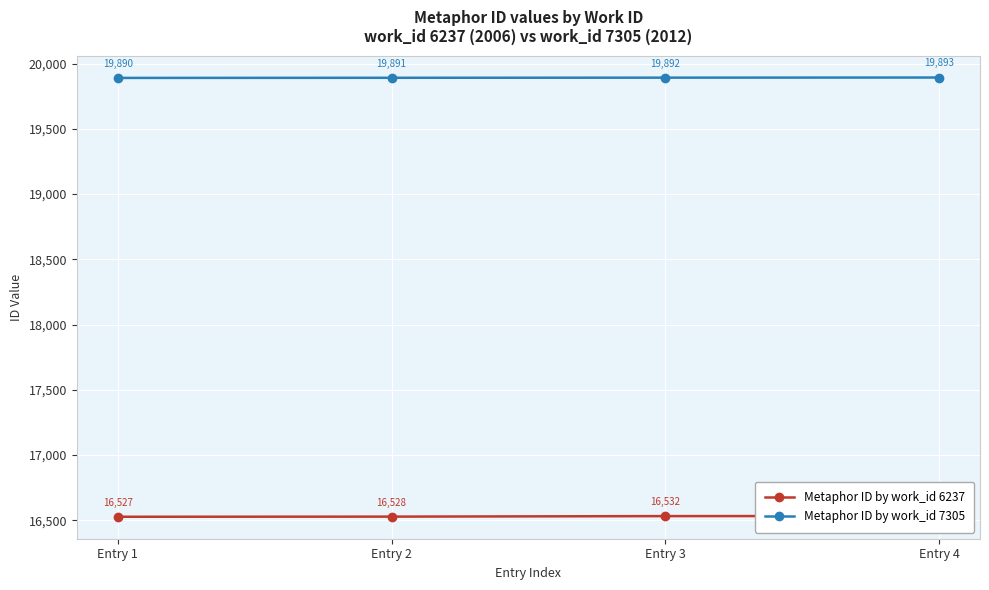

How many values in the Metaphor ID by work_id 7305 series are below 19892?

2